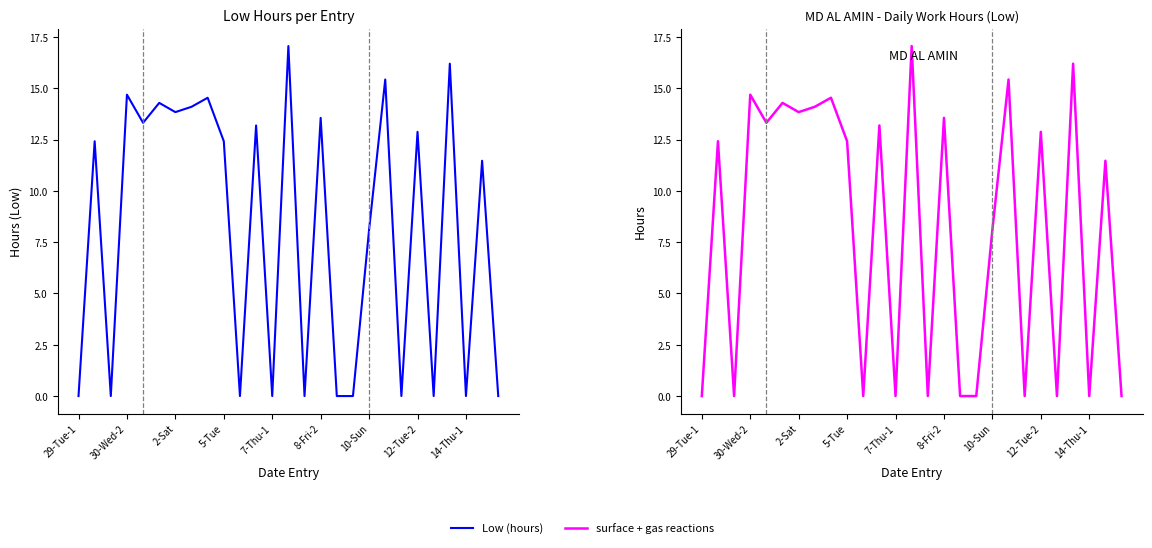

What is the difference between the maximum and minimum values in the Low (hours) series?

17.1